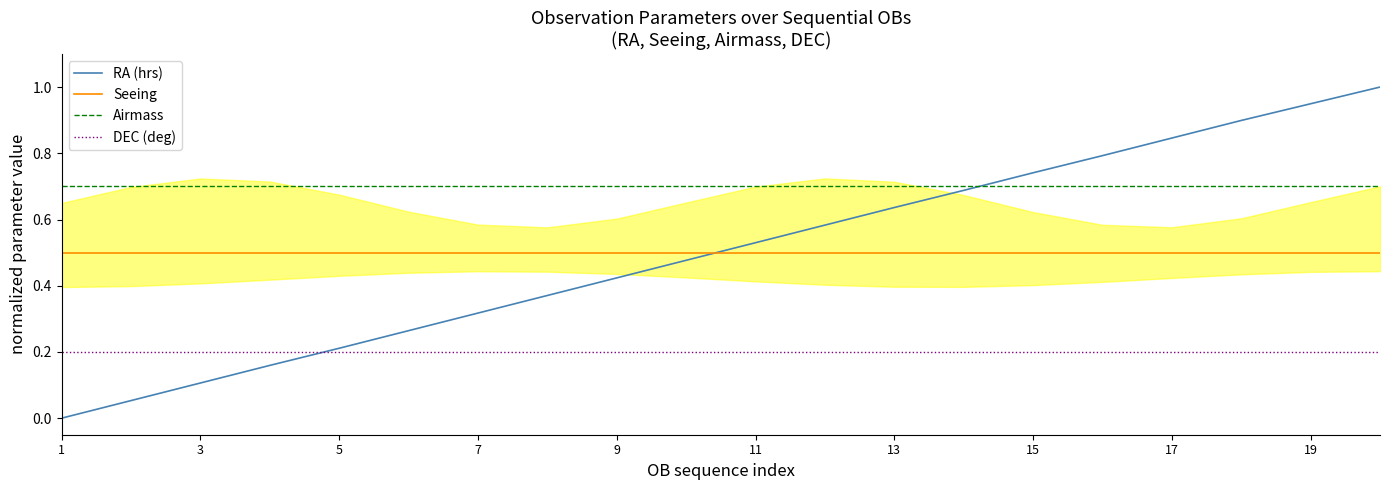

True or false: Airmass and DEC (deg) cross at least once.

False